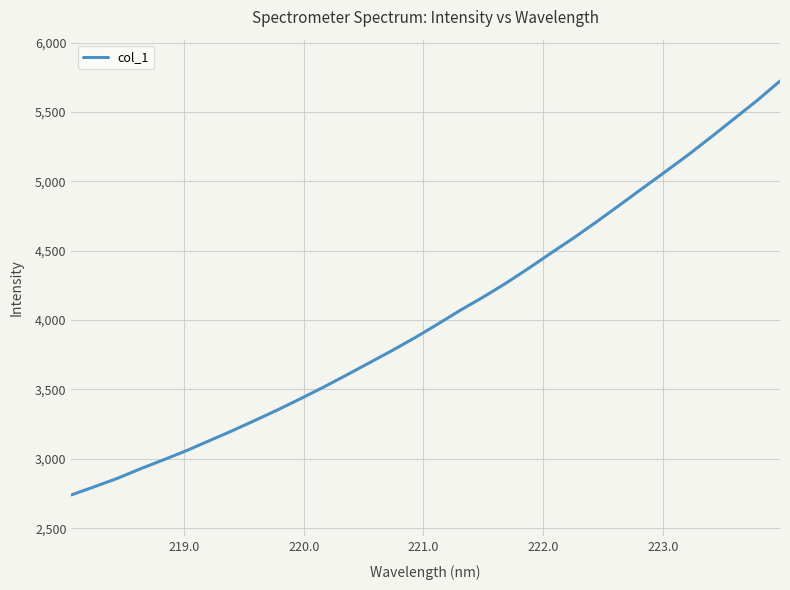

What is the minimum value shown in the chart?

2740.0